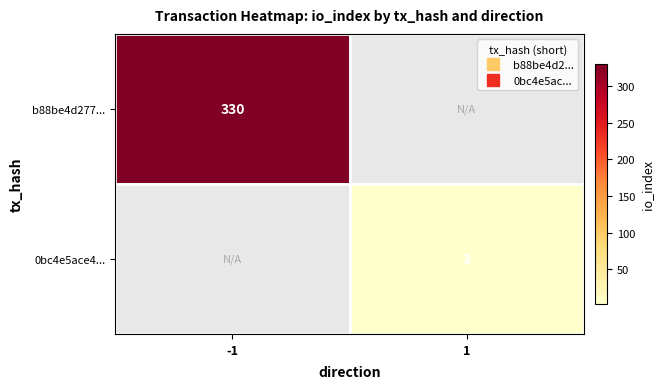

Which category has the lowest value in the 0bc4e5ace4... series?

-1